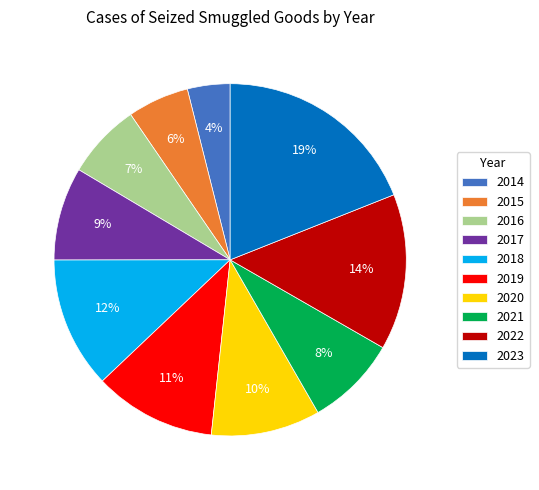

What percentage is the 2015 slice, to the nearest percent?

6%